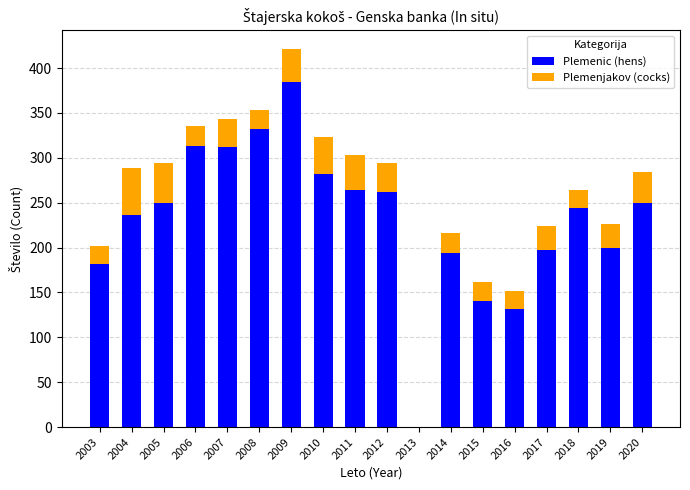

Which category has the highest value in the Plemenic (hens) series?

2009